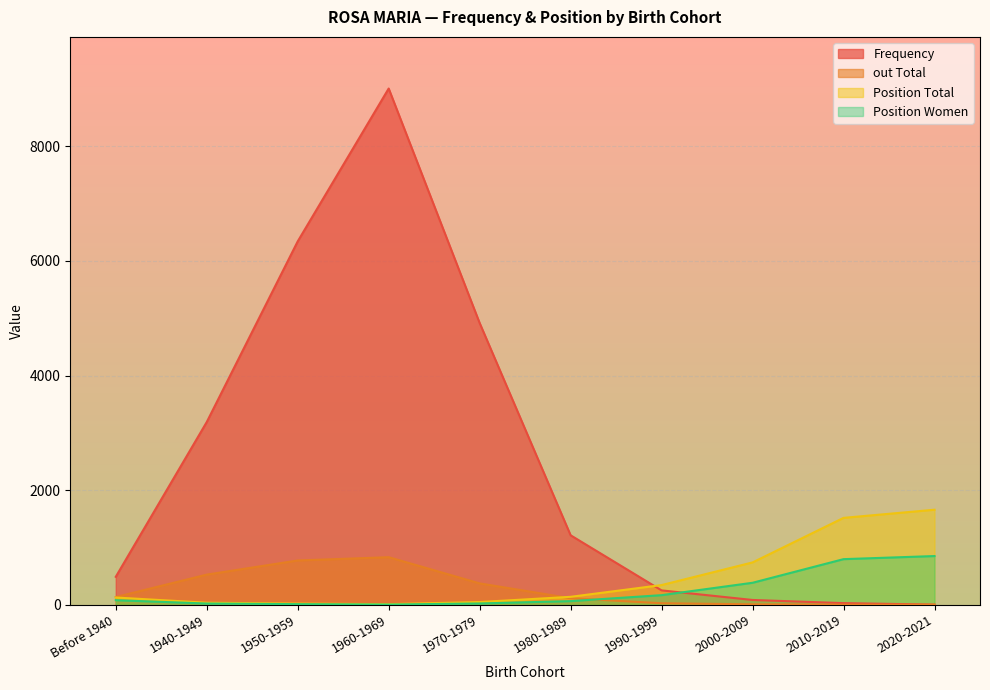

How many lines are shown in the chart?

4